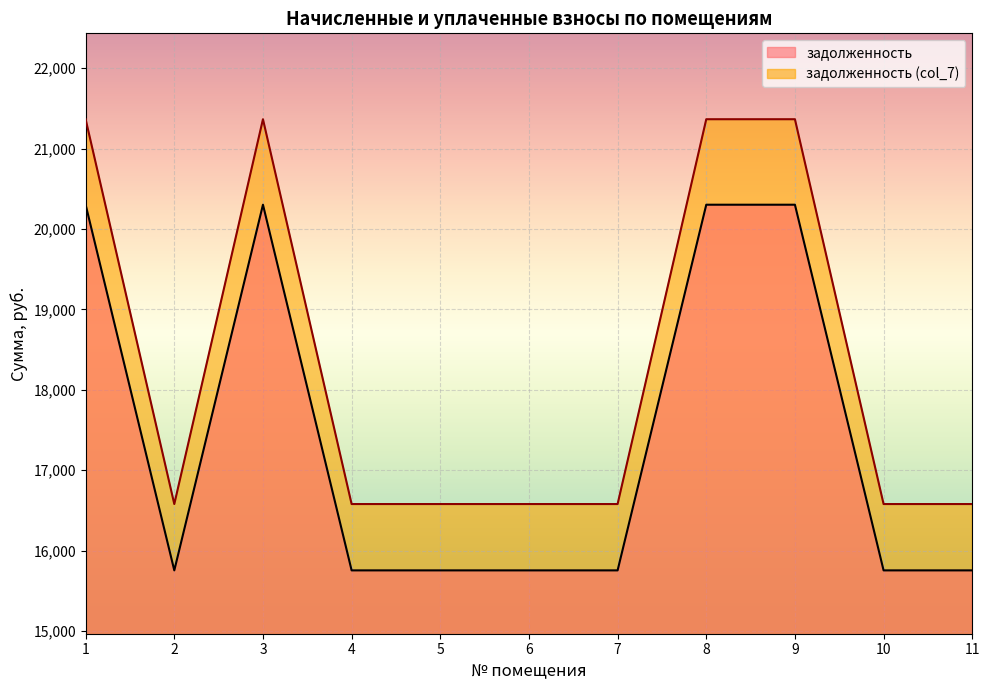

Where is the first local maximum for задолженность (col_7)?

3